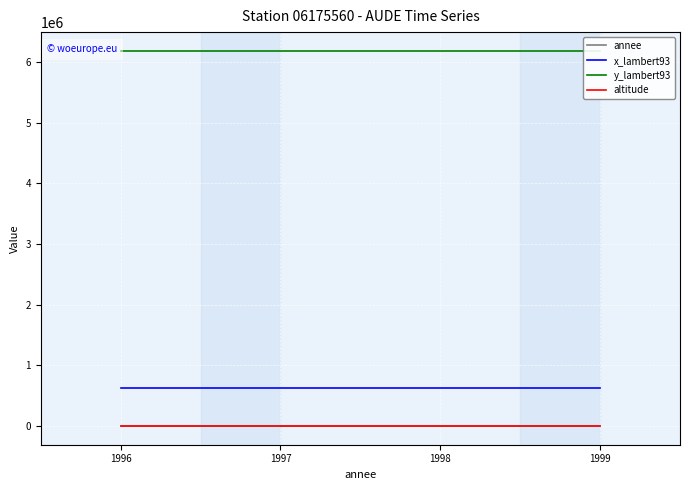

At which label is annee closest to 1997?

1998